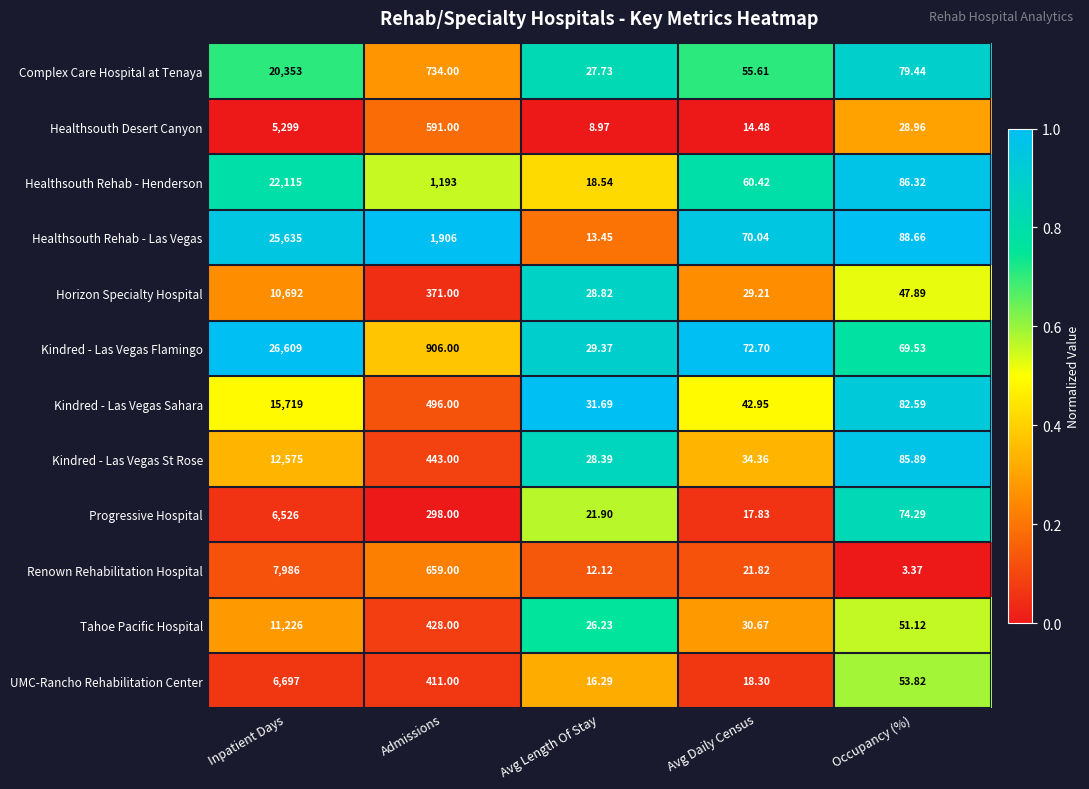

At Avg Daily Census, list the series in order from largest to smallest.

Kindred - Las Vegas Flamingo, Healthsouth Rehab - Las Vegas, Healthsouth Rehab - Henderson, Complex Care Hospital at Tenaya, Kindred - Las Vegas Sahara, Kindred - Las Vegas St Rose, Tahoe Pacific Hospital, Horizon Specialty Hospital, Renown Rehabilitation Hospital, UMC-Rancho Rehabilitation Center, Progressive Hospital, Healthsouth Desert Canyon